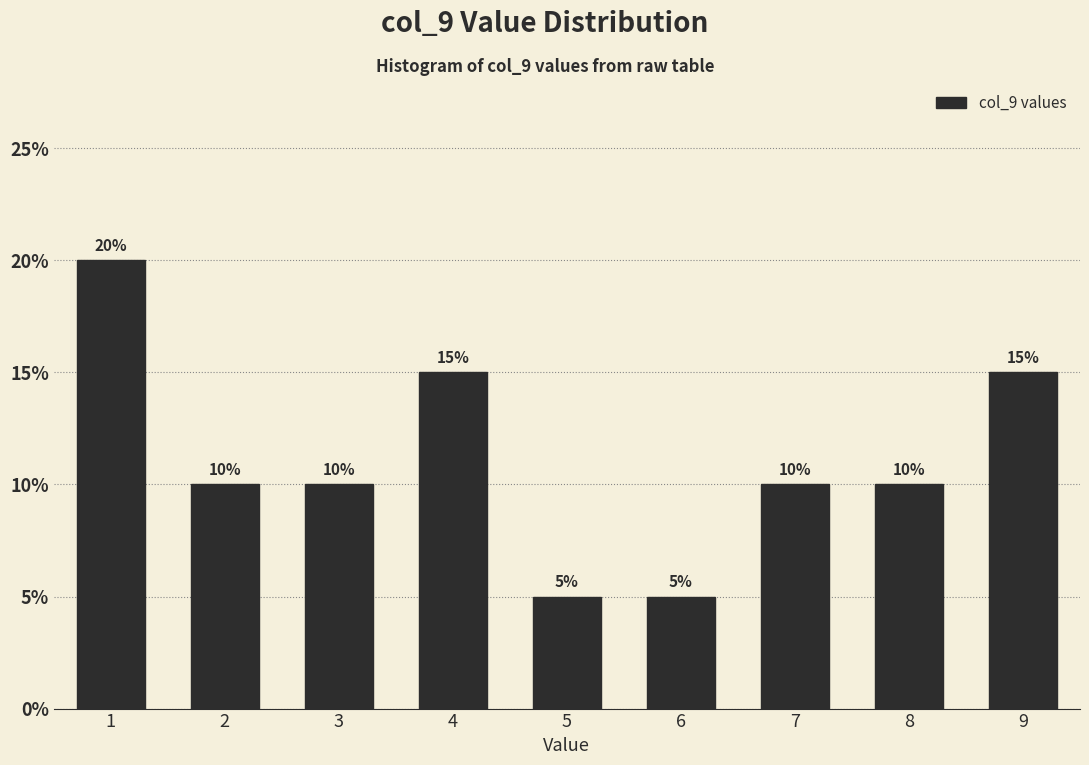

Reading right to left, transcribe all the data shown in this chart.

9=15	8=10	7=10	6=5	5=5	4=15	3=10	2=10	1=20